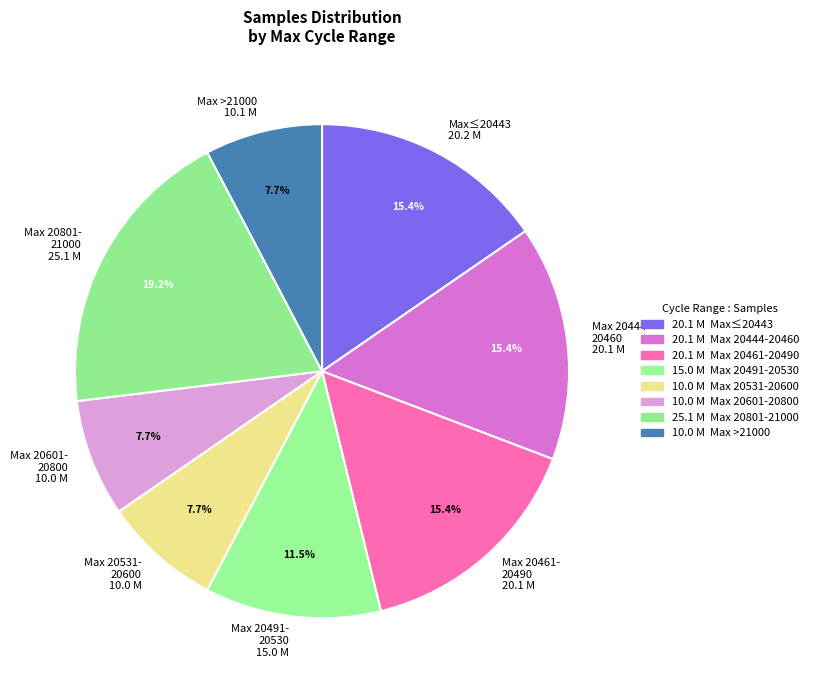

Is the sum of Max 20801- 21000 25.1 M and Max >21000 10.1 M greater than half?

No